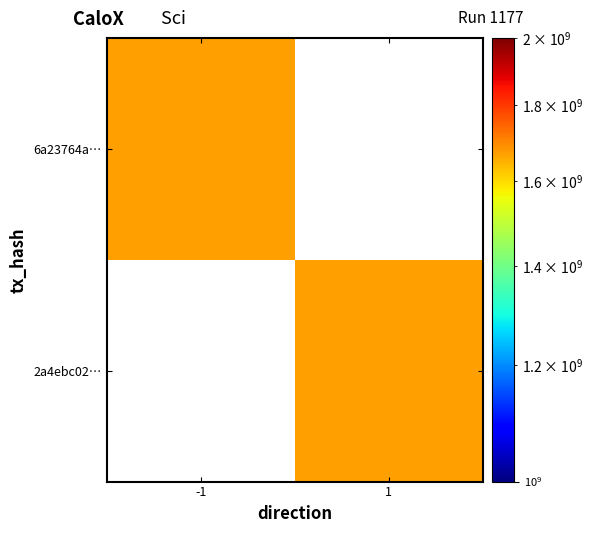

The value of 6a23764a… at -1 is 1669197233.0. True or false?

True